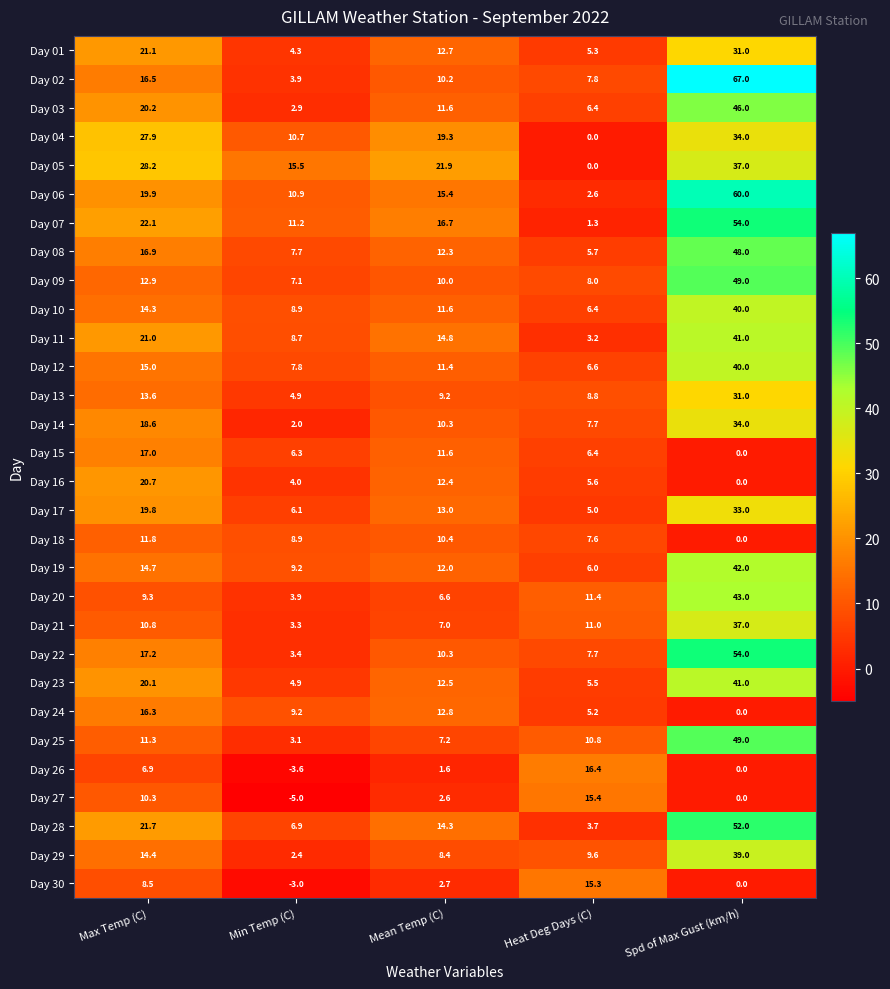

What is the maximum value shown in the chart?

67.0